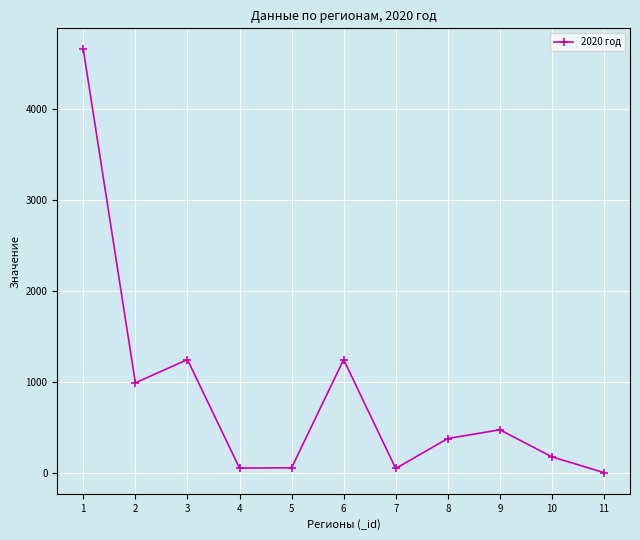

The value at 4 is 51. True or false?

True